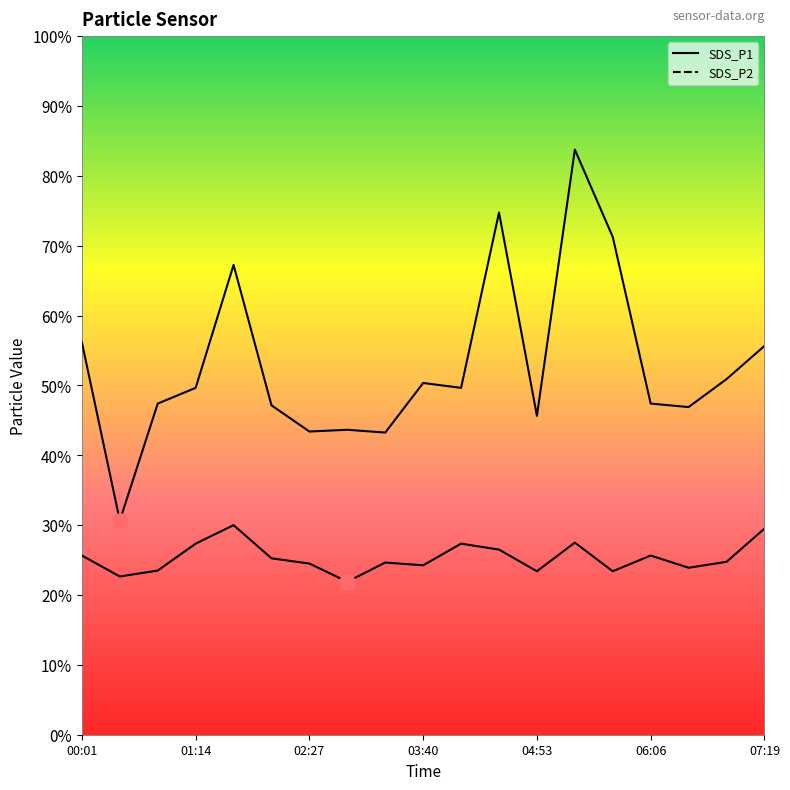

Is the value of SDS_P2 at 05:42 greater than the value of SDS_P1 at 02:51?

No